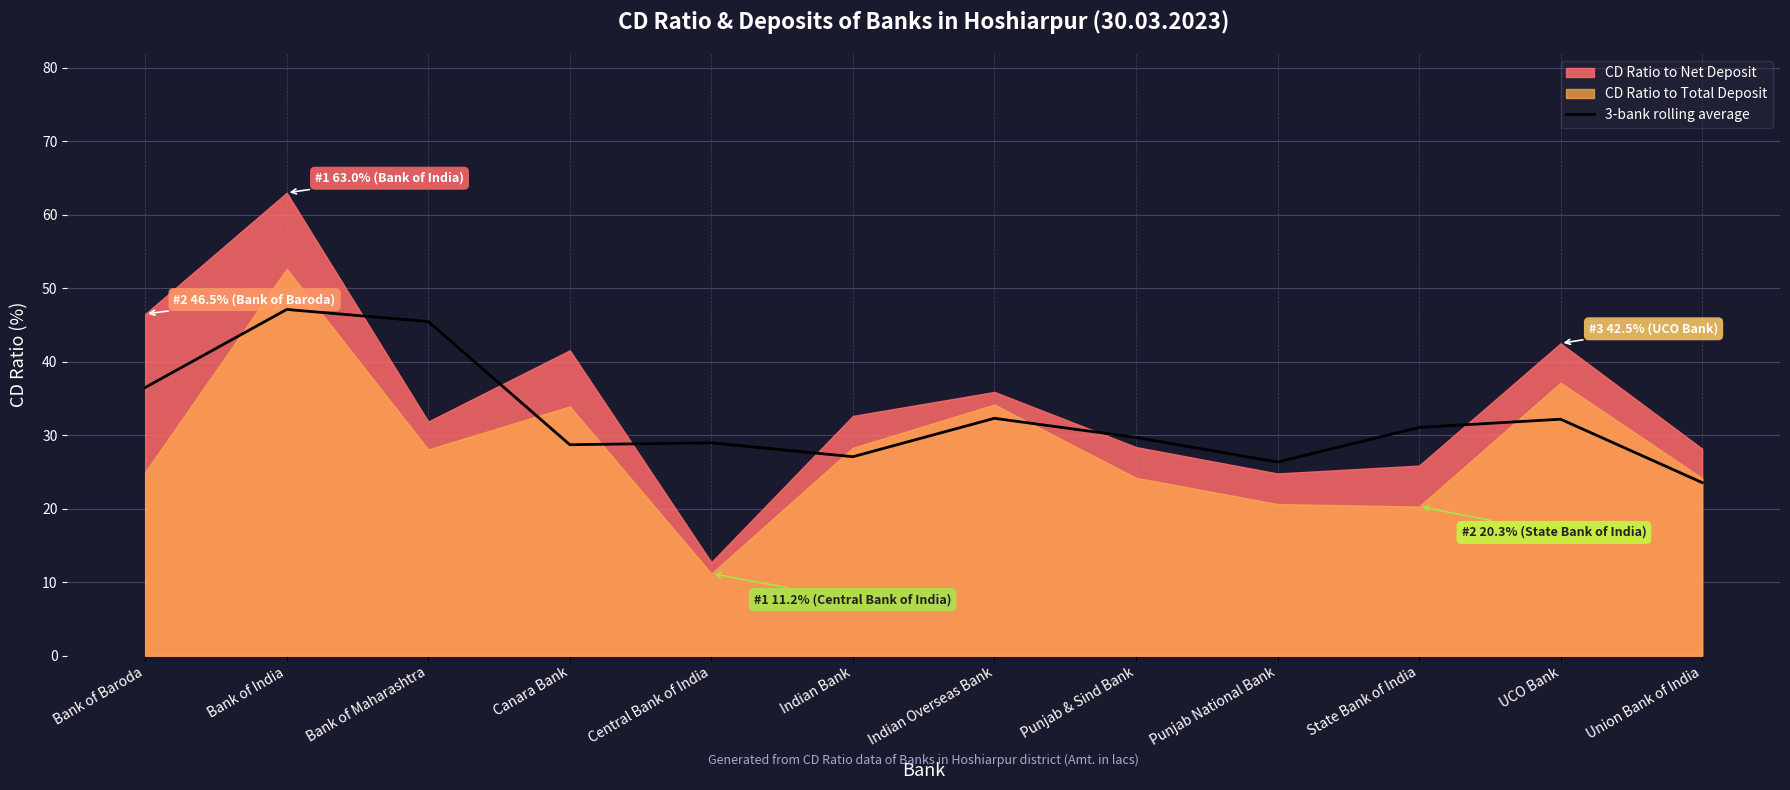

The value of 3-bank rolling average at Bank of Baroda is 55.4. True or false?

False